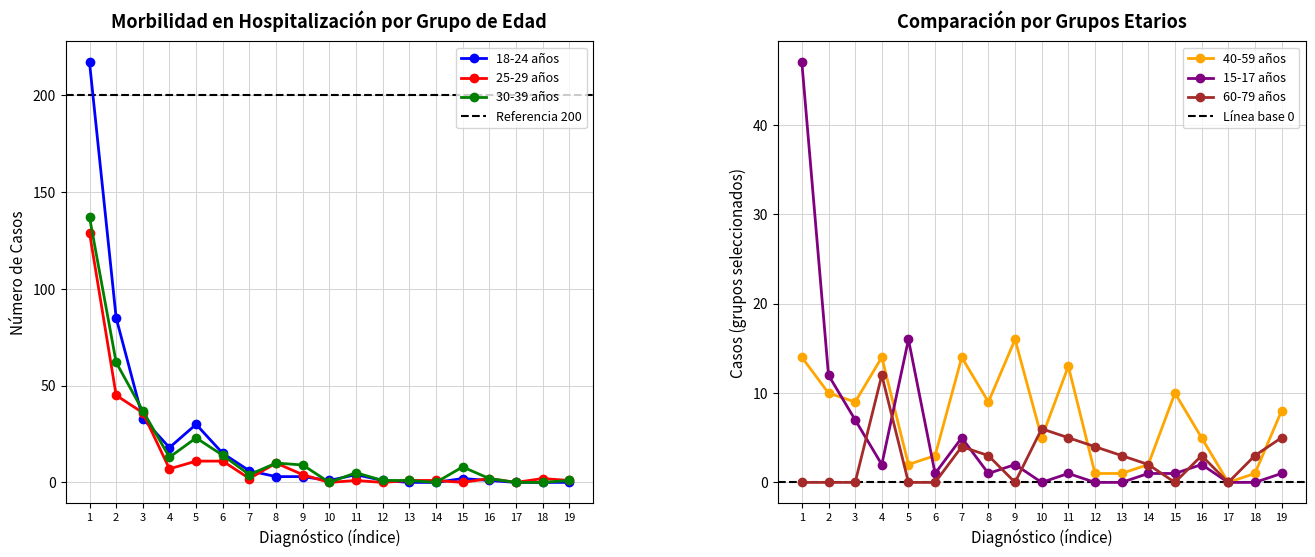

Which series has the largest total across all categories?

18-24 años